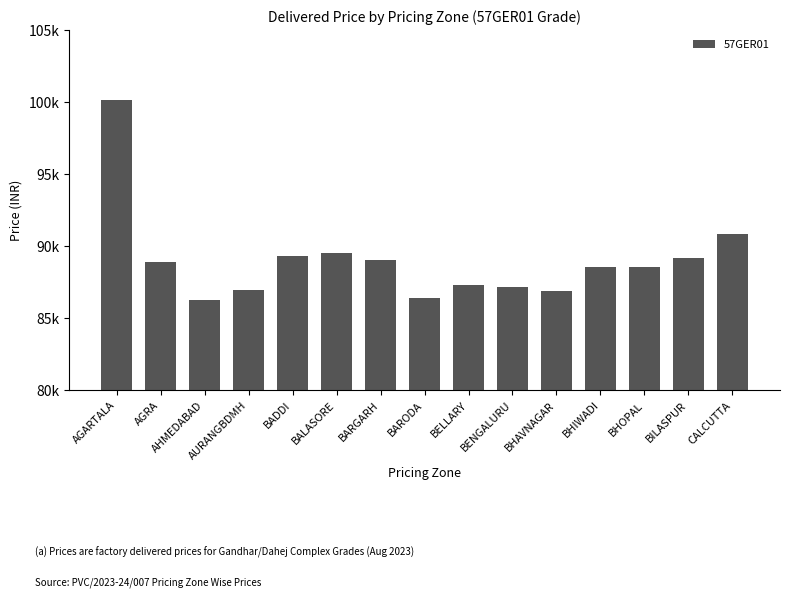

List the labels in order of value, smallest first.

AHMEDABAD, BARODA, BHAVNAGAR, AURANGBDMH, BENGALURU, BELLARY, BHIWADI, BHOPAL, AGRA, BARGARH, BILASPUR, BADDI, BALASORE, CALCUTTA, AGARTALA